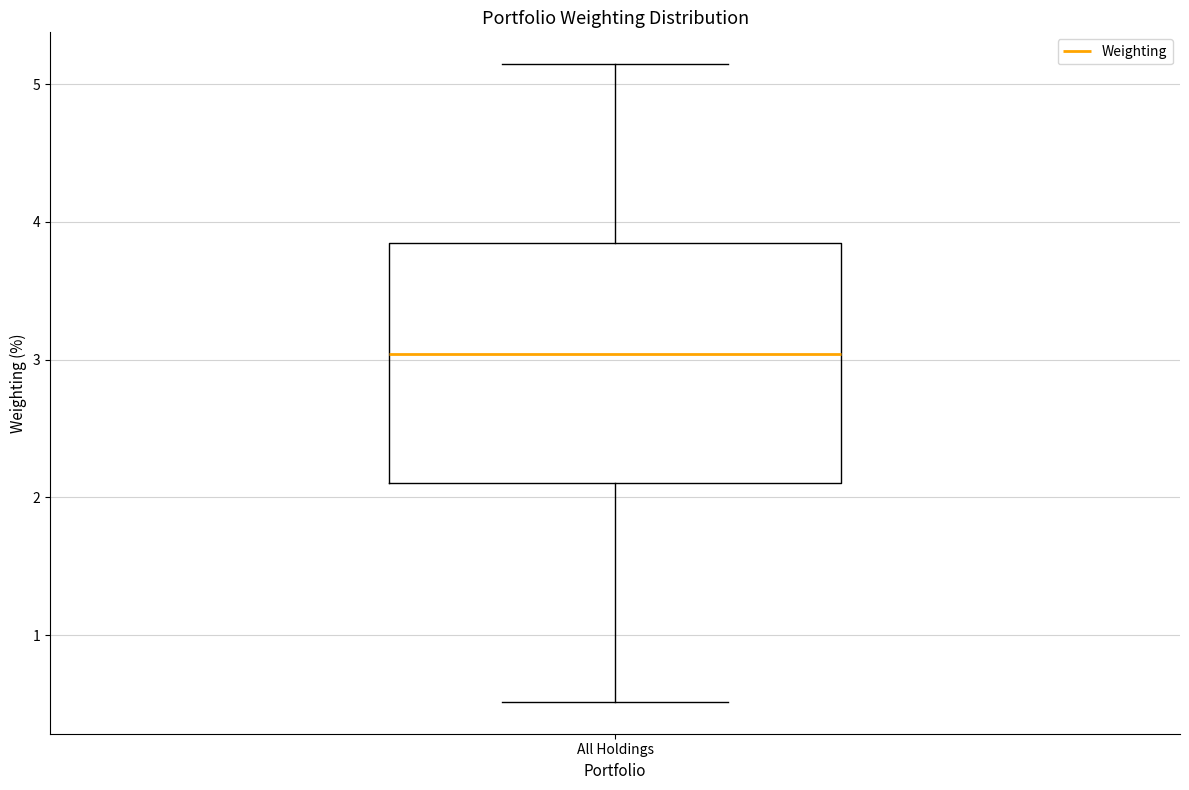

Transcribe this box plot: give where the median line is, the range the box spans, and where the two whiskers end, as read against the y-axis. The values are not printed on the chart, so give them approximately, as read against the axis.

median 3.0, box 2.1 to 3.8, whiskers 0.5 to 5.1